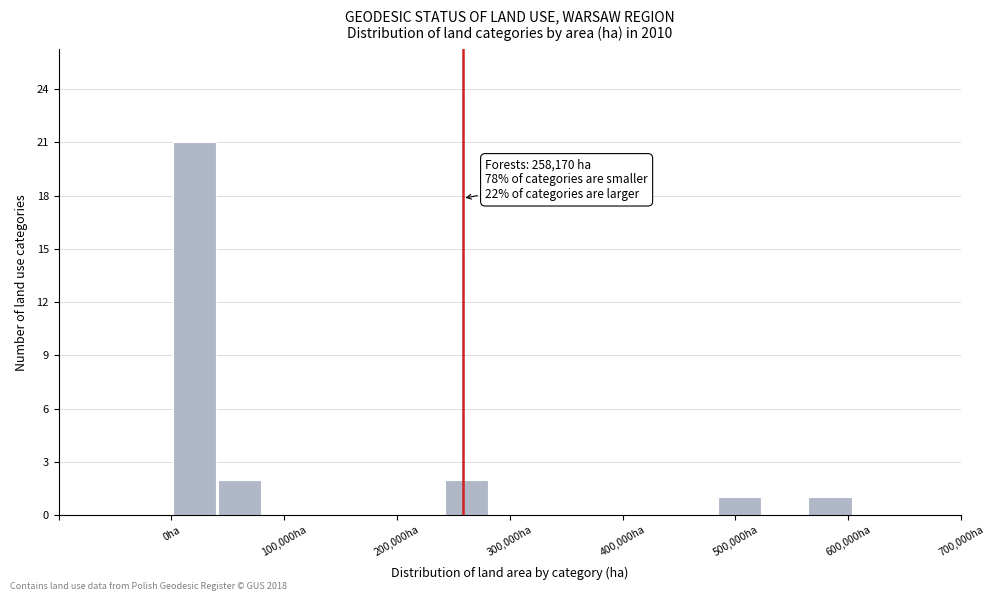

Over which range of the x-axis is the bar tallest?

0 to 40000